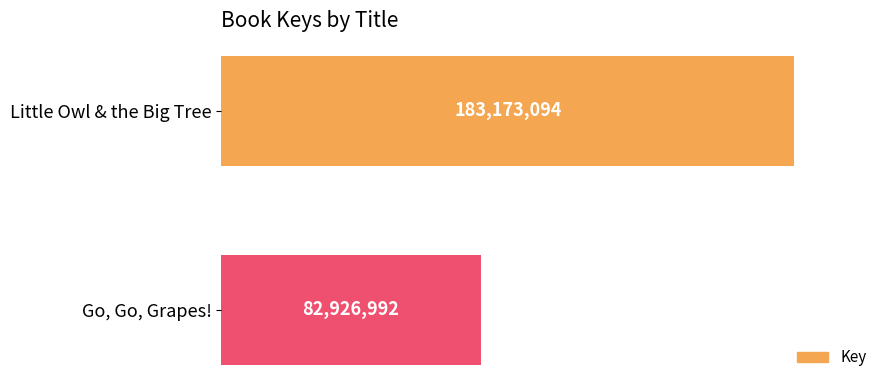

Does the chart contain any negative values?

No